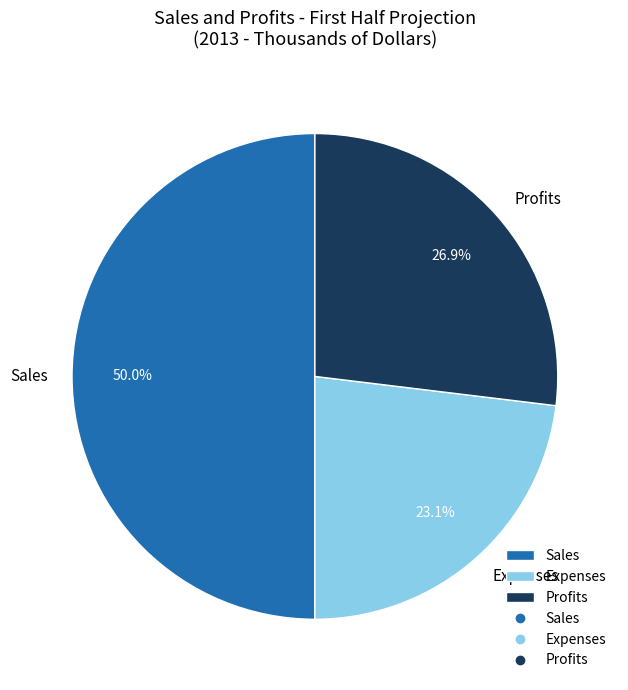

Rank the categories by value from lowest to highest.

Expenses, Profits, Sales